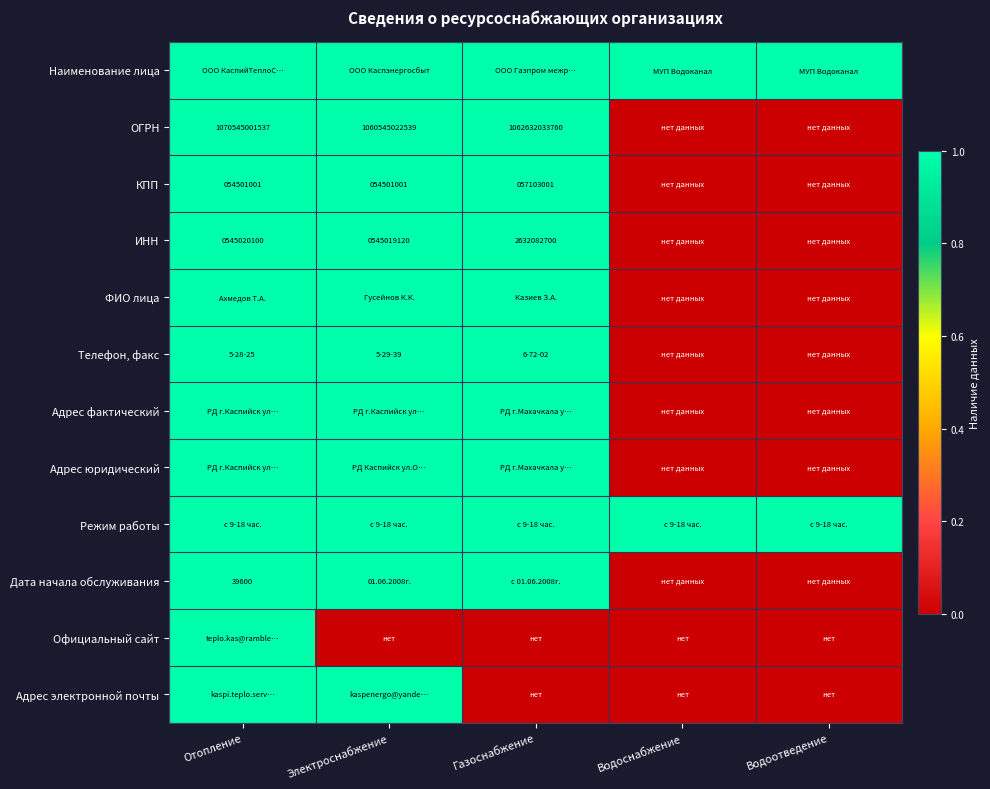

Is it true that КПП equals 97037556 at Электроснабжение?

False